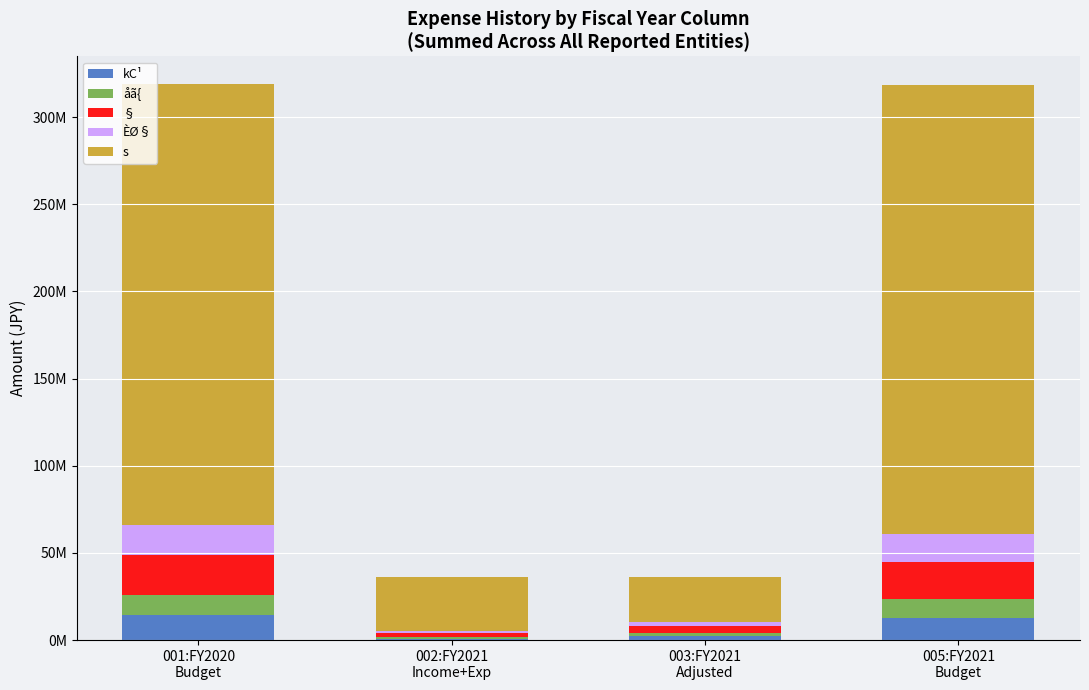

What are all the series names shown in the legend?

kC¹, åã{, §, ÈØ§, s